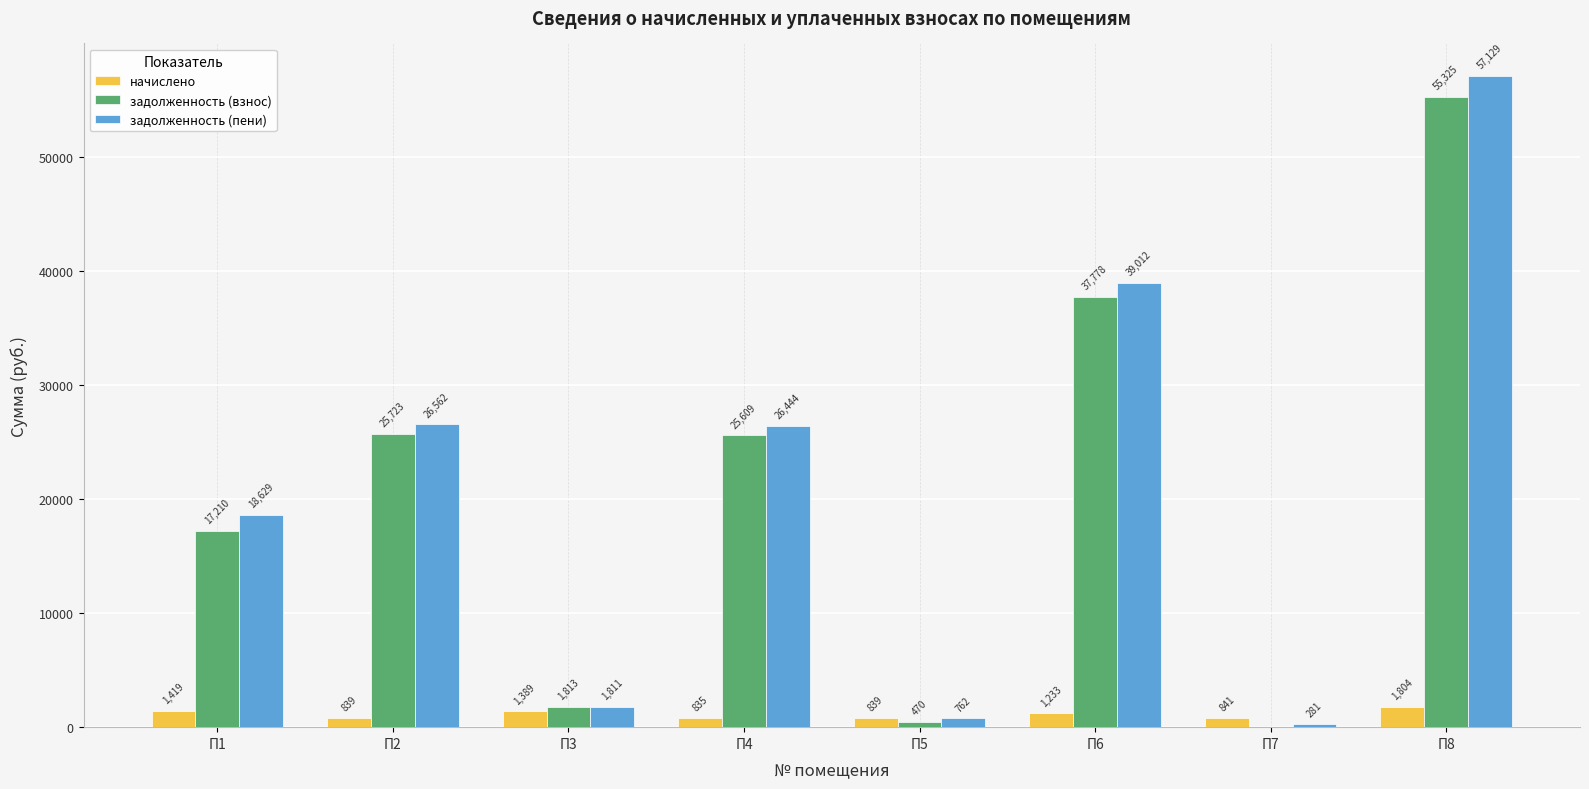

Where is задолженность (взнос) nearest to the value 27662?

П2